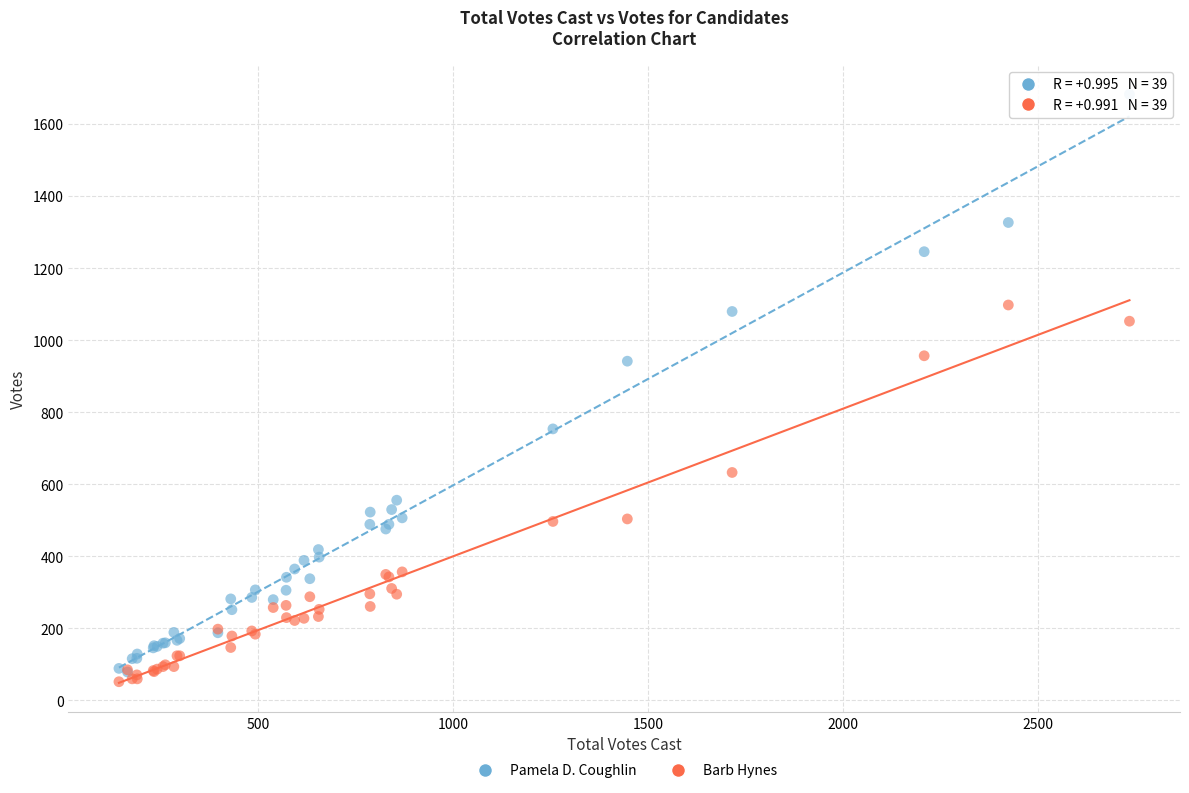

Which series reaches the minimum Y coordinate?

Barb Hynes